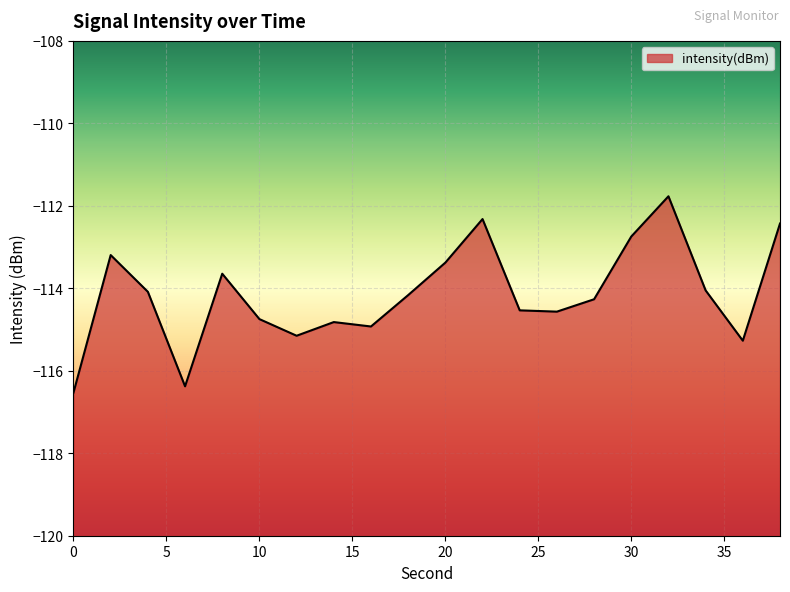

Is it true that the value at 16 is -159.7?

False